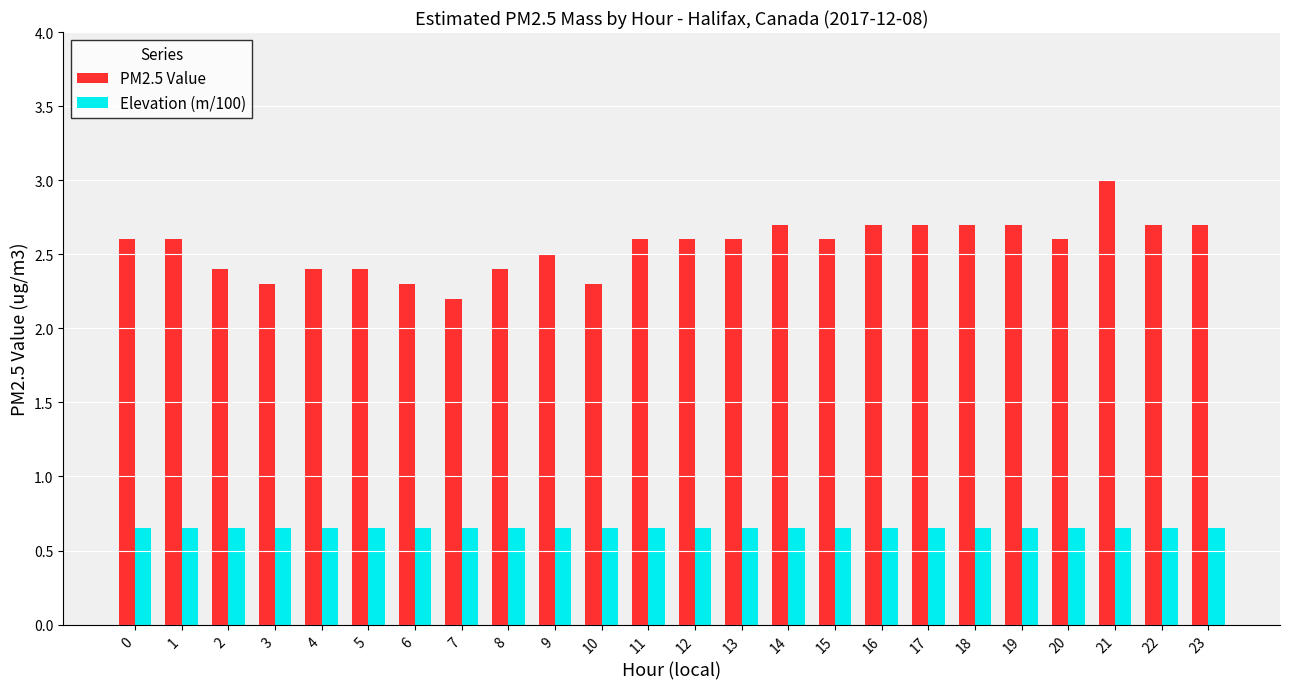

Is the value of Elevation (m/100) at 22 greater than the value of PM2.5 Value at 22?

No